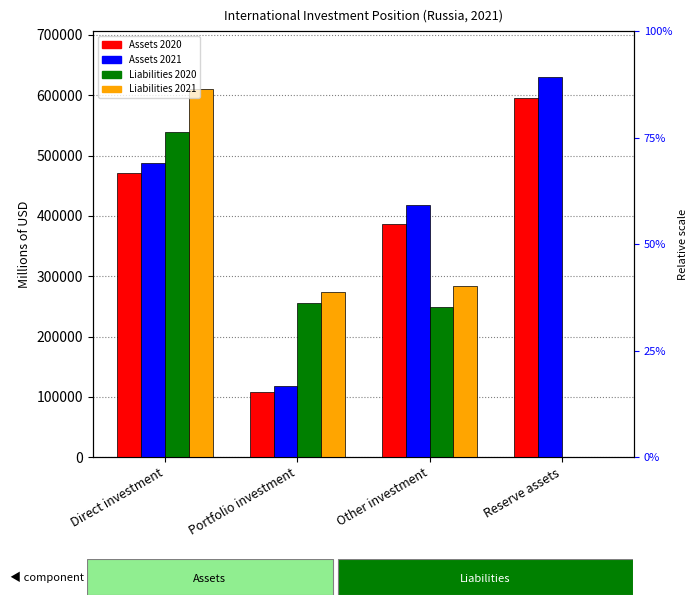

Rank the series by their maximum value, from highest to lowest.

Assets 2021, Liabilities 2021, Assets 2020, Liabilities 2020